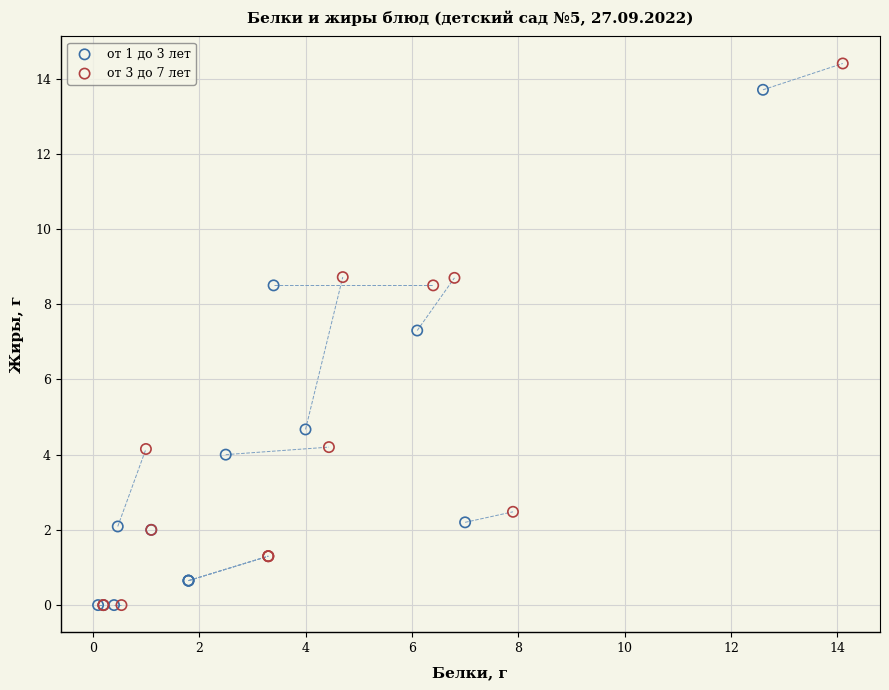

What are all the series names shown in the legend?

от 1 до 3 лет, от 3 до 7 лет